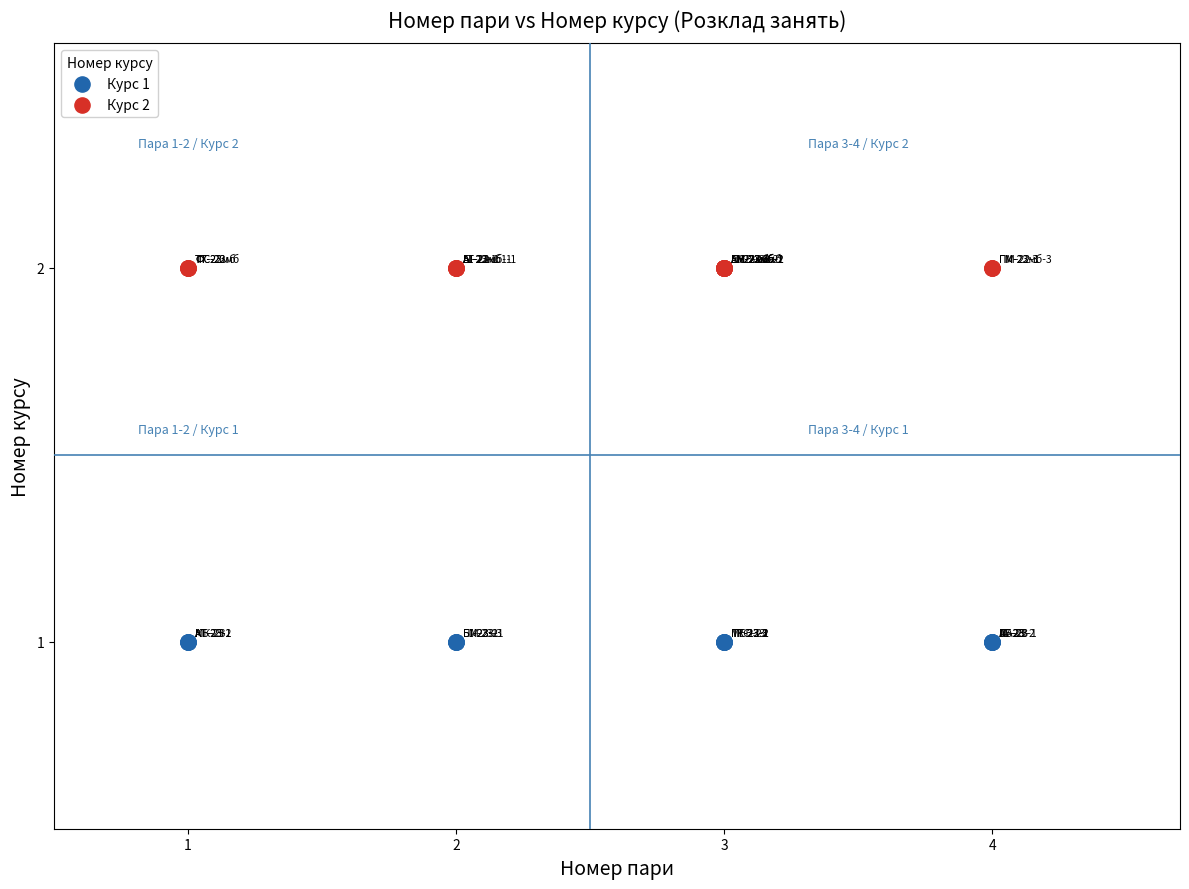

Which series contains the lowest Y value?

Курс 1